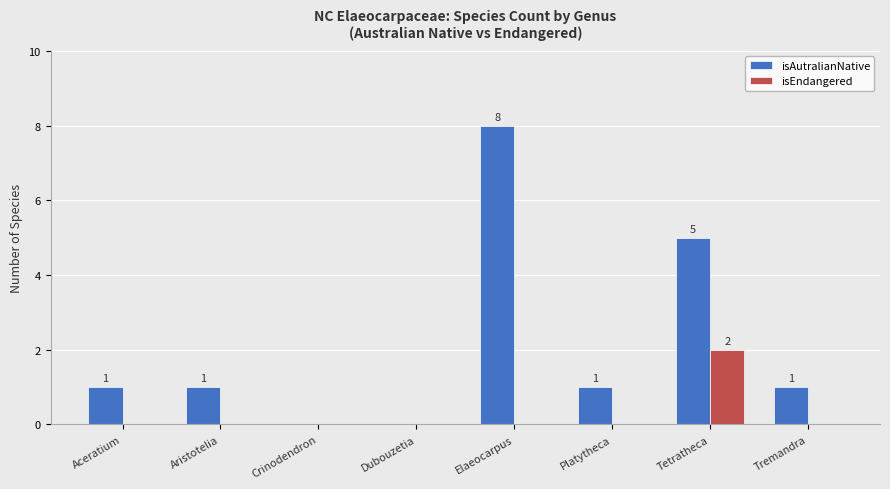

At which category is the sum across all series the highest?

Elaeocarpus